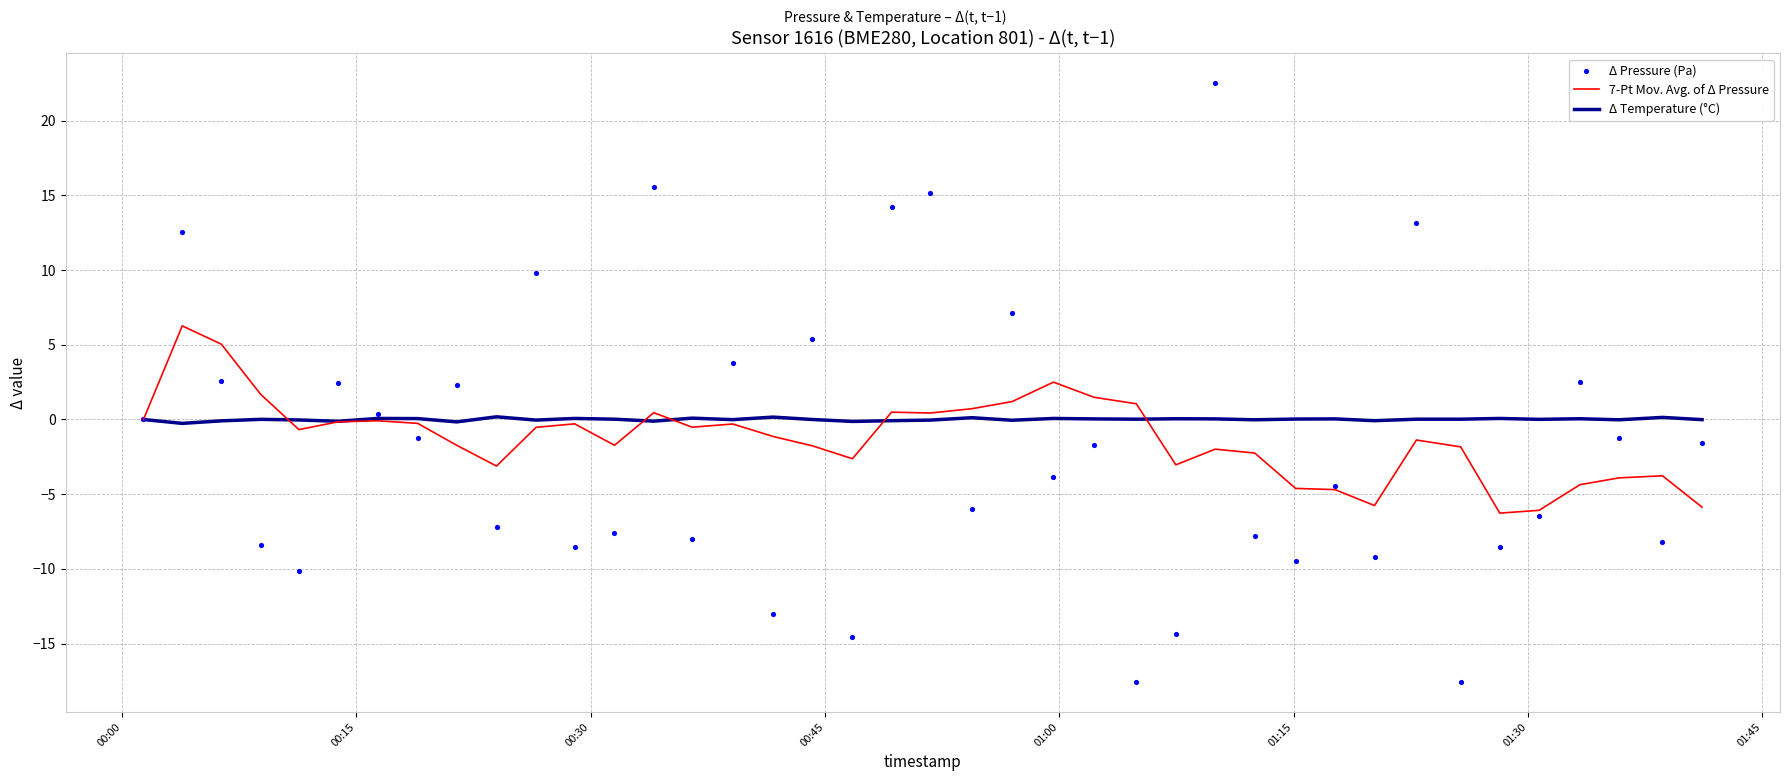

Which series has the largest total across all categories?

Δ Temperature (°C)